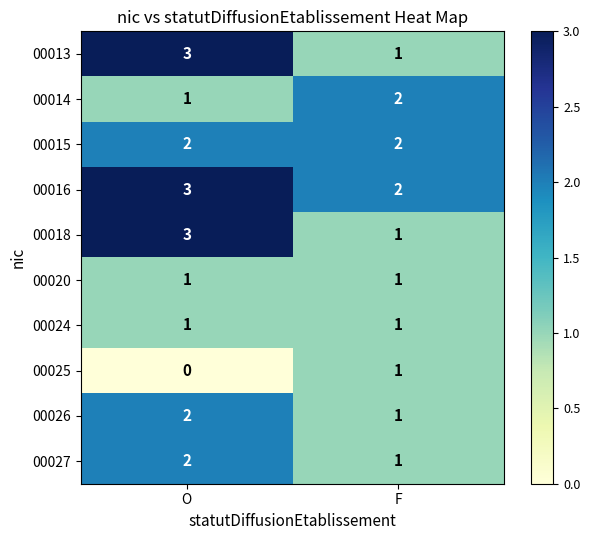

What is the difference between the highest and lowest values at F?

1